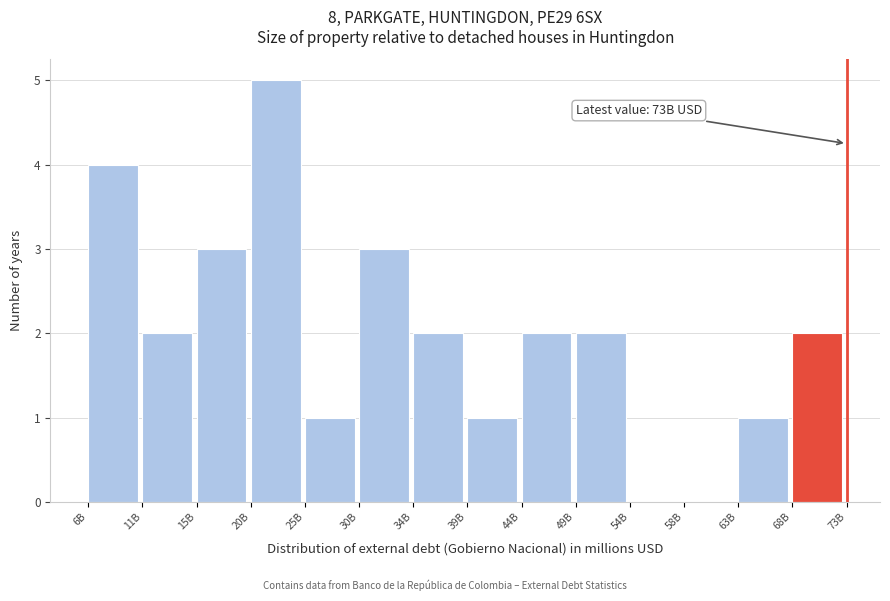

Reading left to right, extract all data points from this chart.

6B=4	11B=2	15B=3	20B=5	25B=1	30B=3	34B=2	39B=1	44B=2	49B=2	54B=0	58B=0	63B=1	68B=2